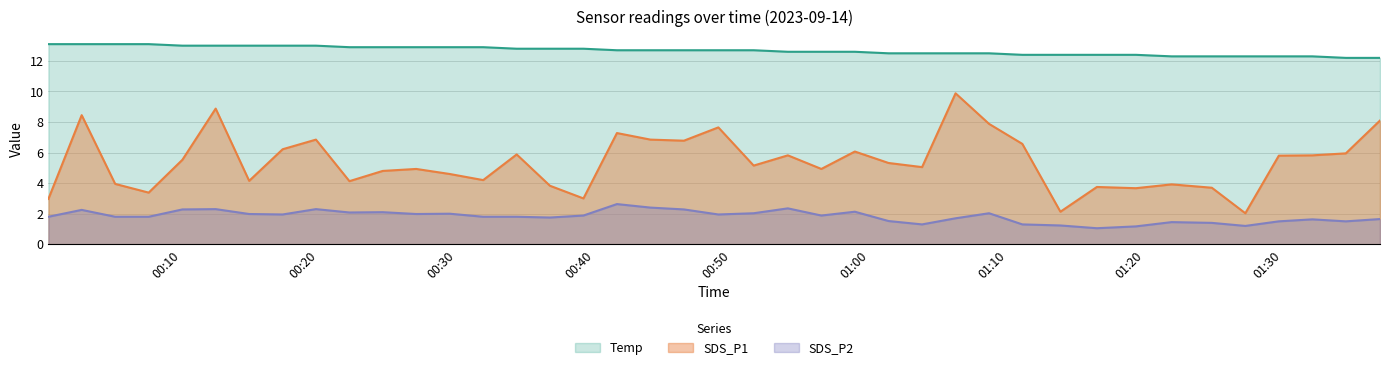

Does the chart have visible grid lines?

Yes